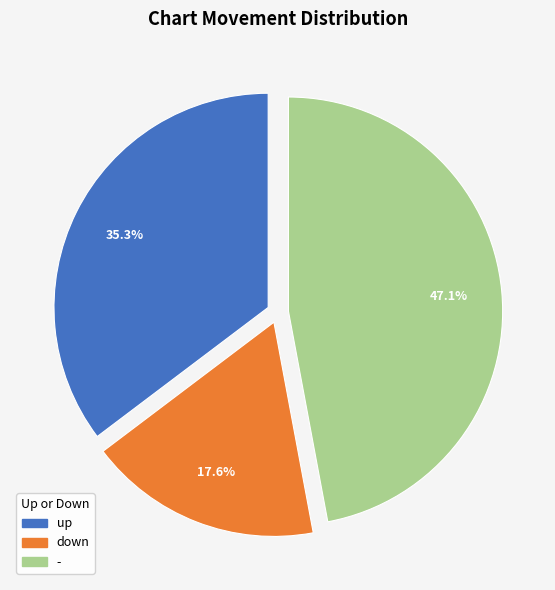

Combined, do - and up account for over 50%?

Yes